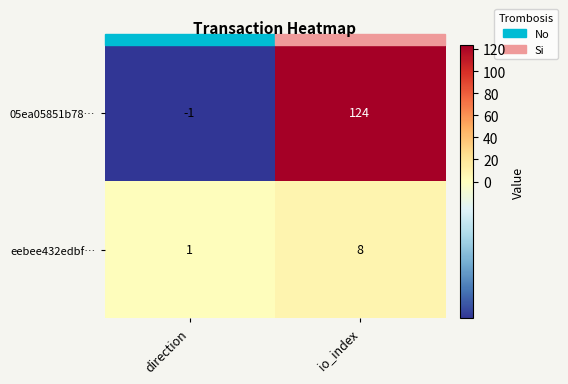

What is the sum of the 05ea05851b78… values at direction and io_index?

123